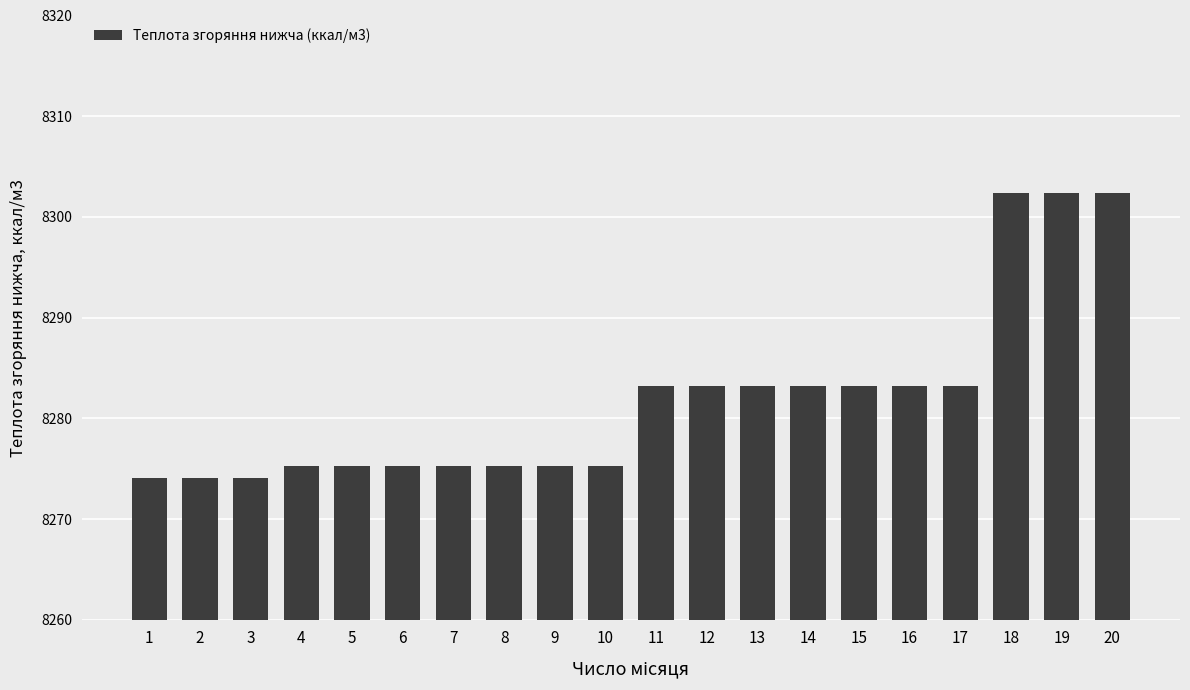

What is the maximum value shown in the chart?

8302.4